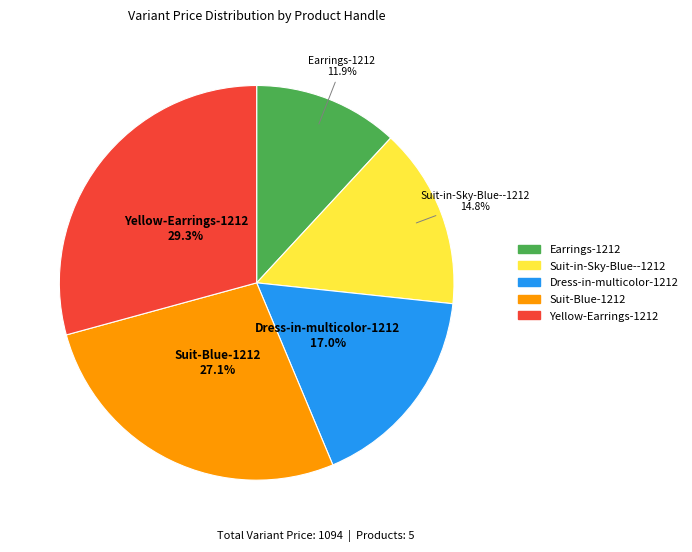

Combined, do Yellow-Earrings-1212 and Suit-Blue-1212 account for over 50%?

Yes